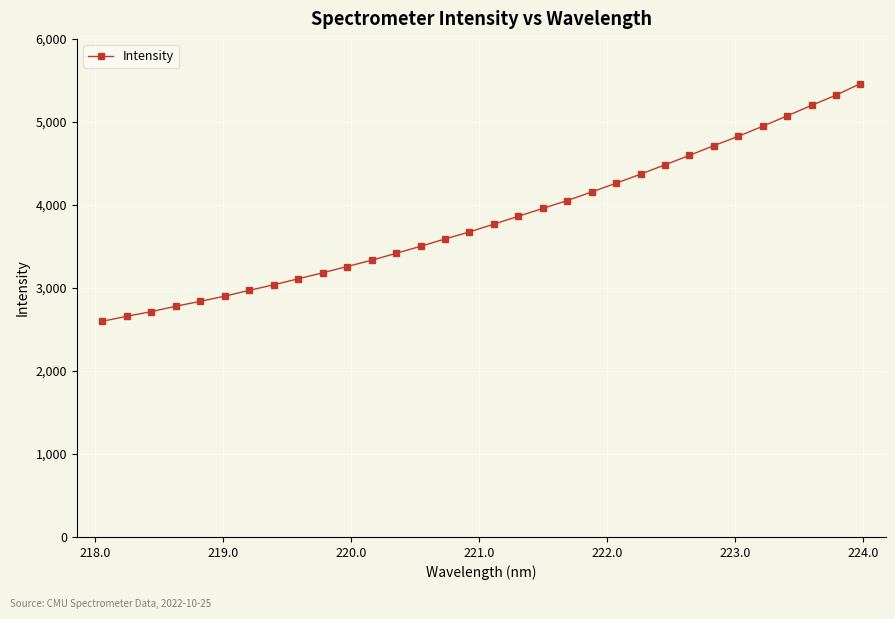

What is the value of the 11th point from the left?

3257.4